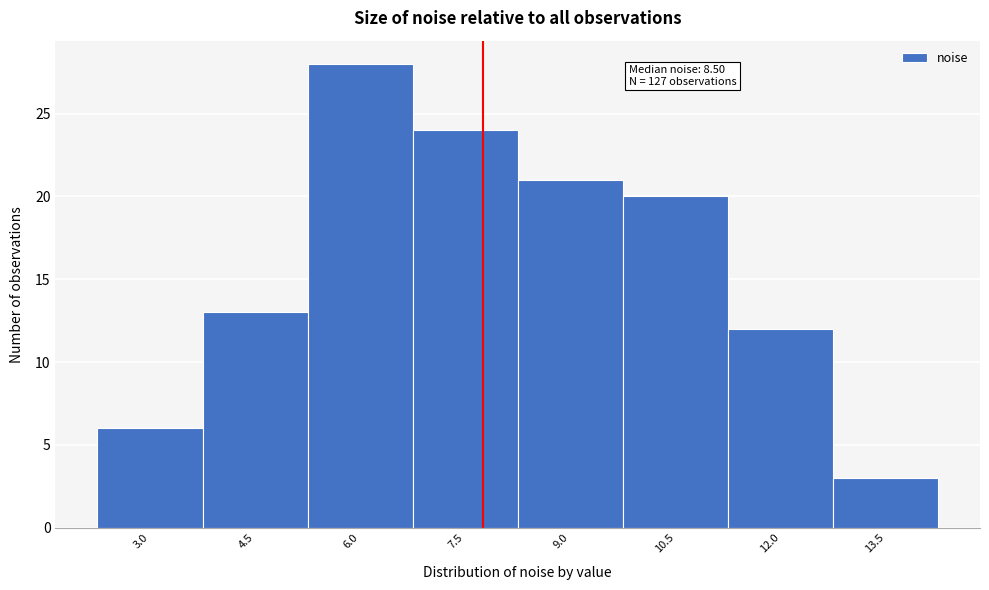

Reading right to left, extract all data points from this chart.

13.5=3	12.0=12	10.5=20	9.0=21	7.5=24	6.0=28	4.5=13	3.0=6